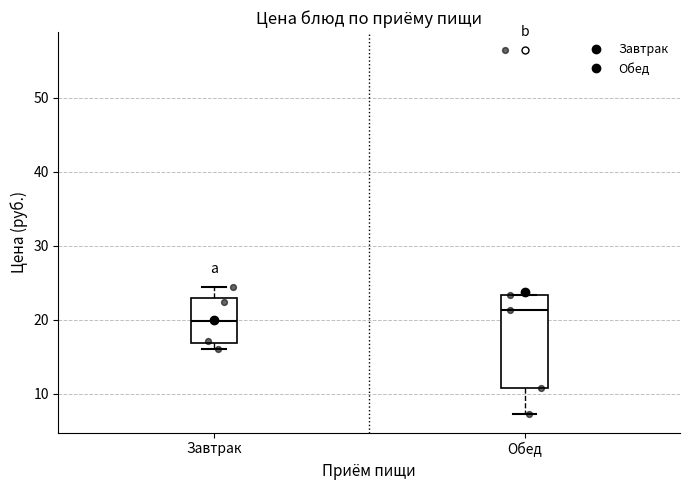

Reading left to right, transcribe this box plot: for each box, give where its median line is, the range the box spans, and where its two whiskers end, as read against the y-axis. The values are not printed on the chart, so give them approximately, as read against the axis.

Завтрак: median 20, box 17 to 23, whiskers 16 to 24
Обед: median 21, box 11 to 23, whiskers 7 to 23